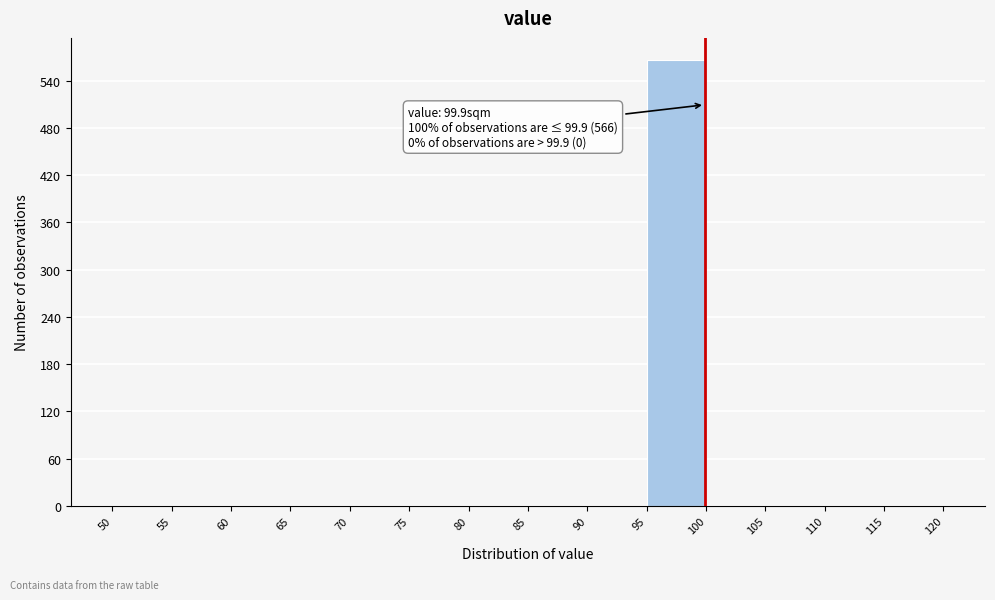

Which range on the x-axis has the tallest bar?

95 to 100